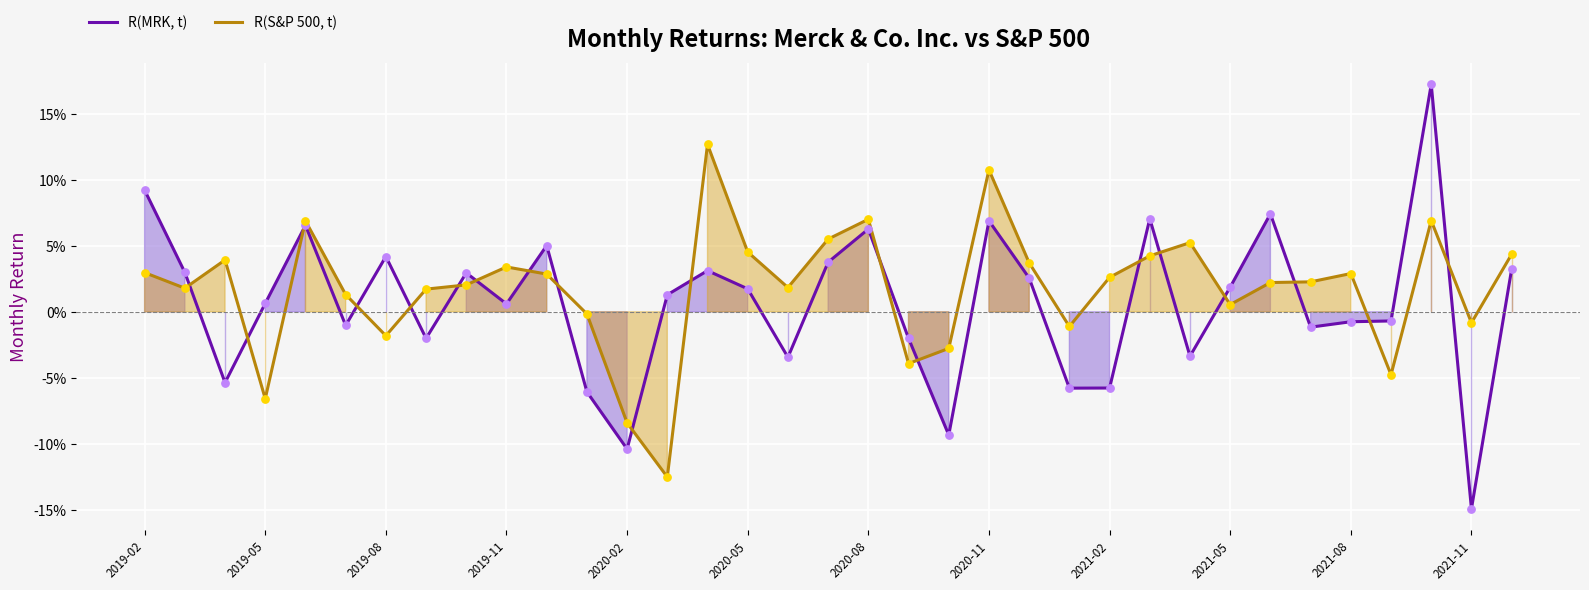

Which series contains the highest Y value?

R(MRK, t)